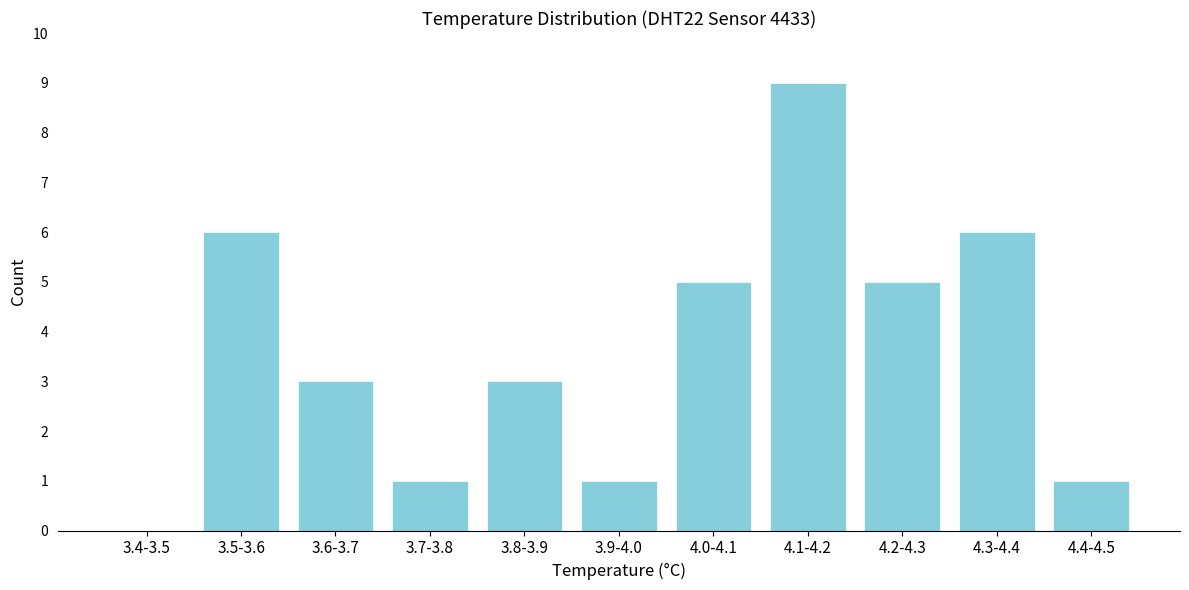

Reading left to right, extract all data points from this chart.

3.4-3.5=0	3.5-3.6=6	3.6-3.7=3	3.7-3.8=1	3.8-3.9=3	3.9-4.0=1	4.0-4.1=5	4.1-4.2=9	4.2-4.3=5	4.3-4.4=6	4.4-4.5=1